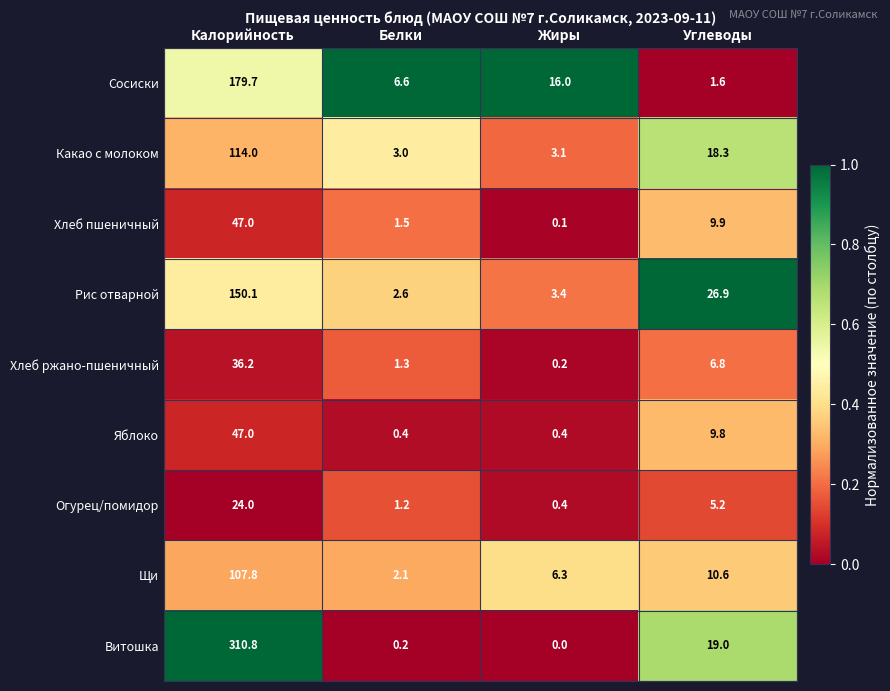

Which category has the highest value in the Хлеб пшеничный series?

Калорийность